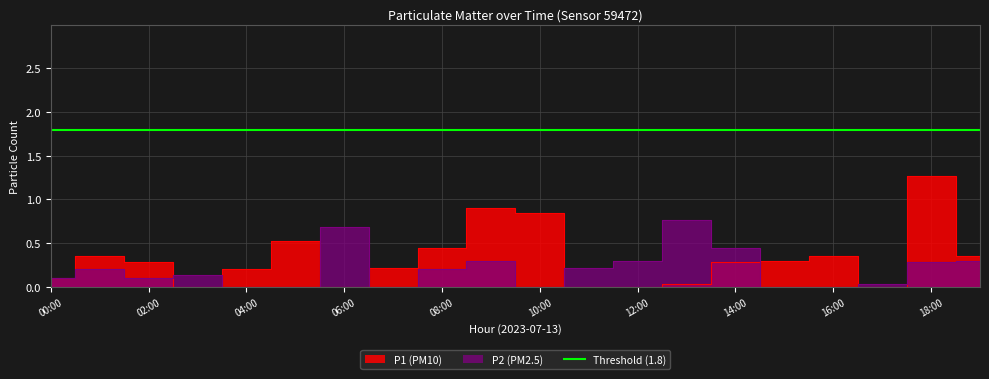

Rank the categories by P2 value from highest to lowest.

13:00, 06:00, 14:00, 09:00, 12:00, 19:00, 18:00, 11:00, 01:00, 08:00, 03:00, 00:00, 02:00, 17:00, 04:00, 05:00, 07:00, 10:00, 15:00, 16:00